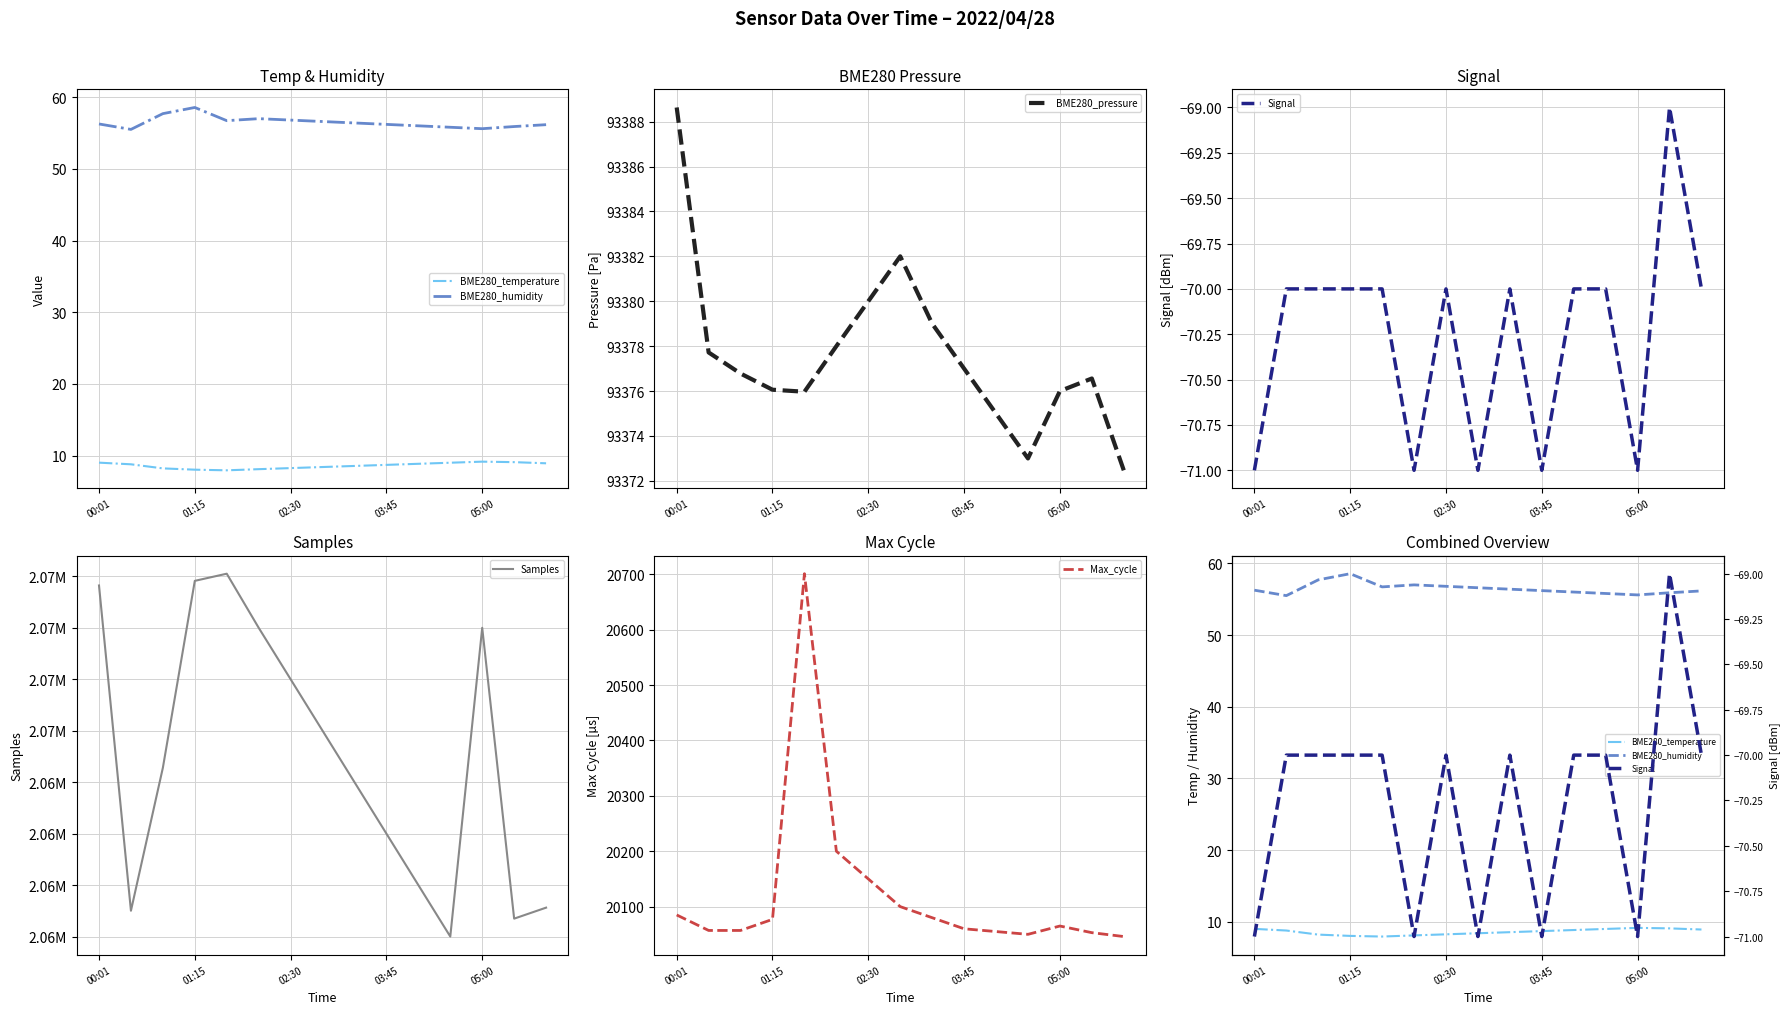

What is the difference between the maximum and minimum values in the BME280_pressure series?

16.2